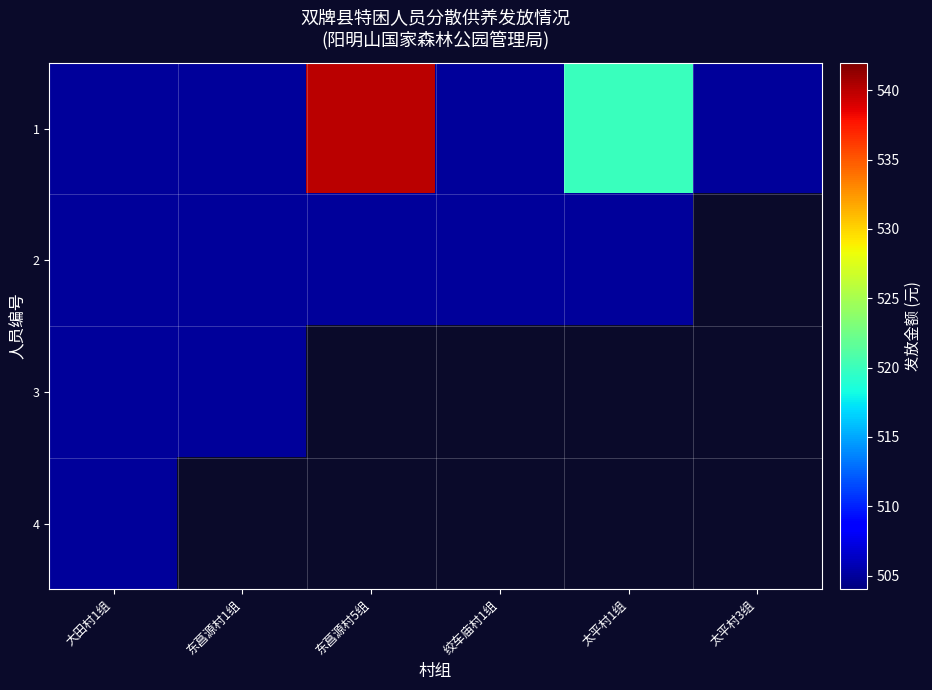

What is the minimum value shown in the chart?

505.0